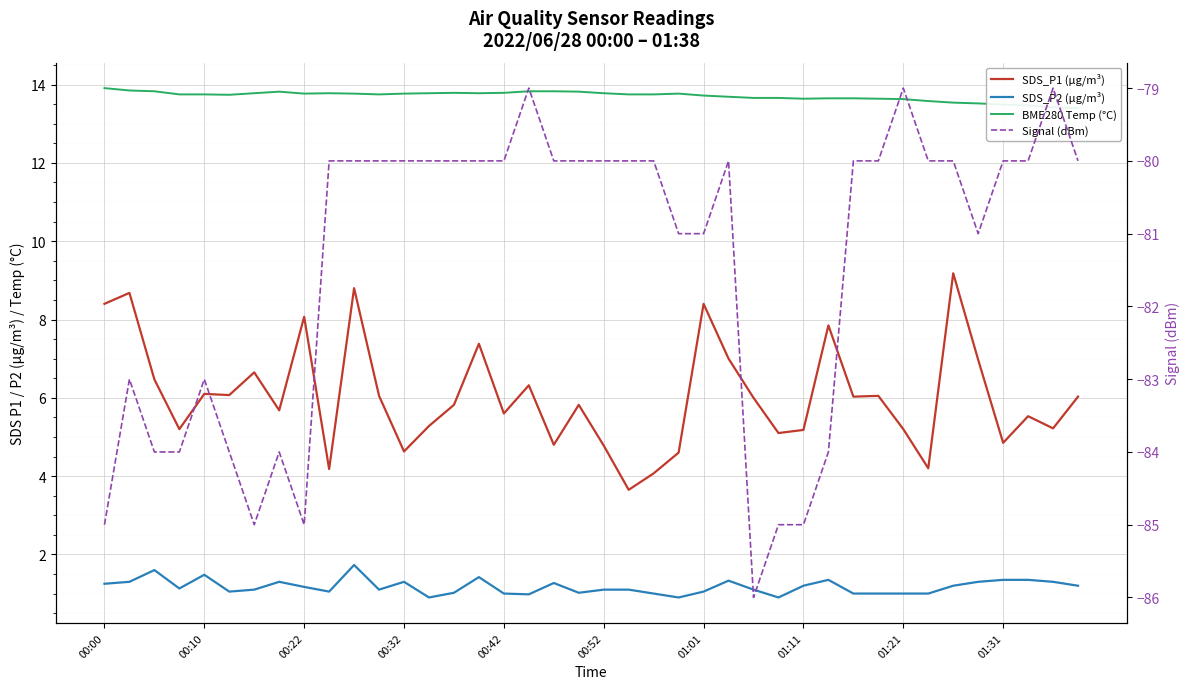

At which label does SDS_P1 (µg/m³) reach its peak?

34